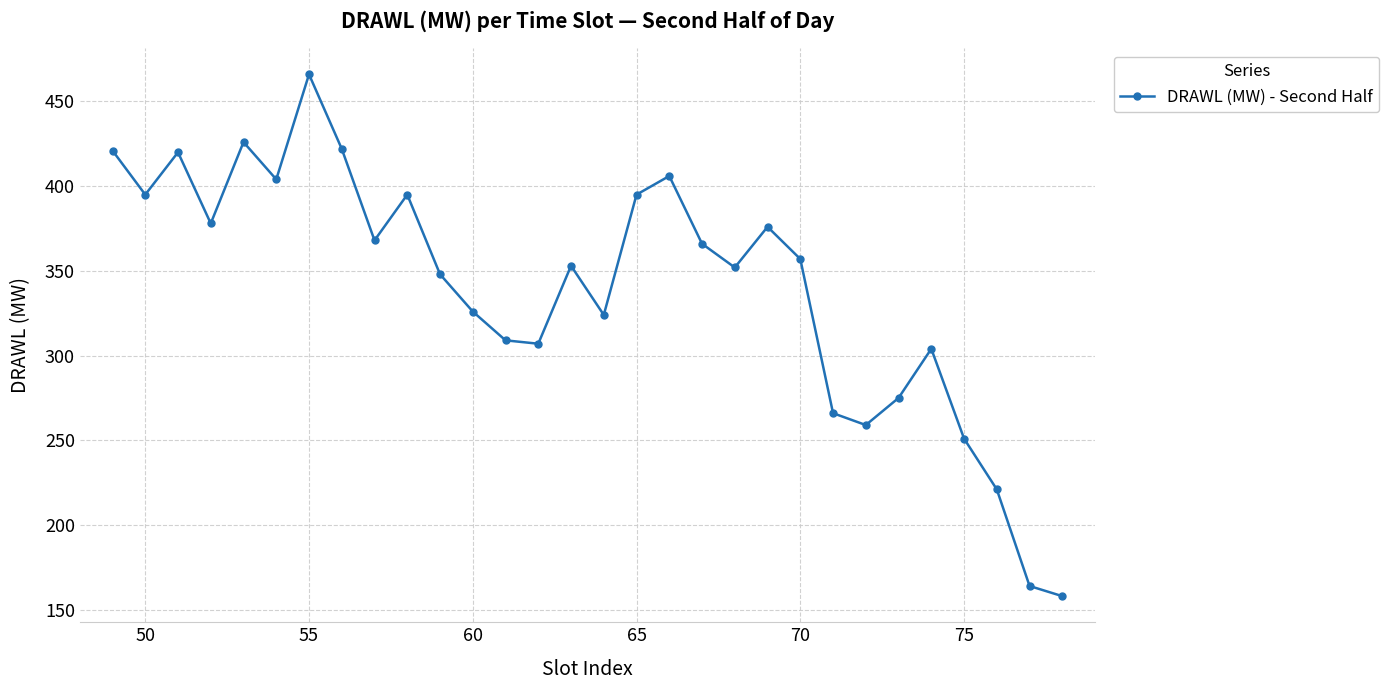

How many interior local peaks (higher than both neighbors) does the data have?

8